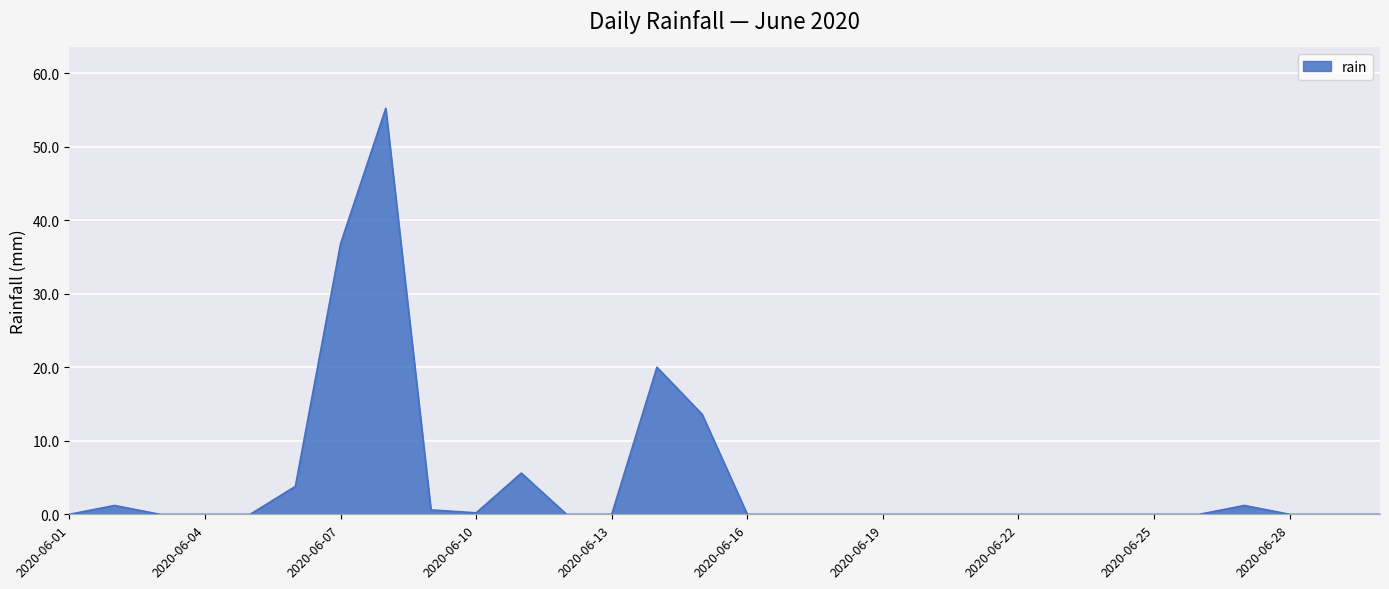

What is the difference between the maximum and minimum values?

55.2